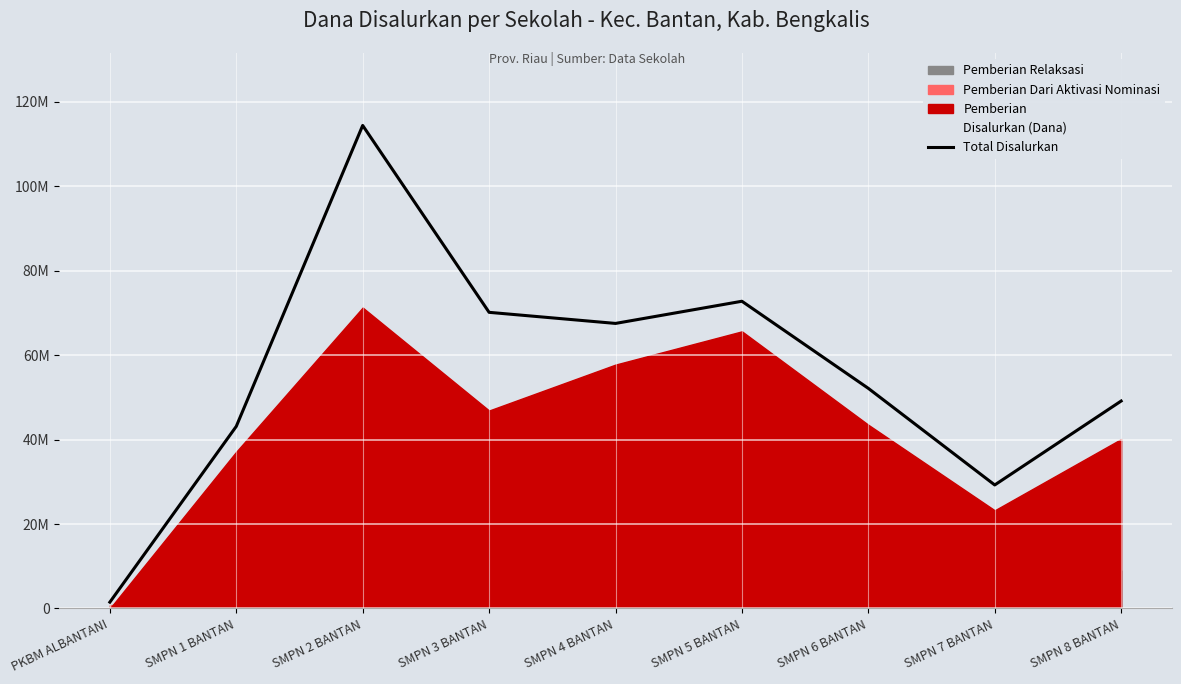

Does the chart display data point markers on the line(s)?

No